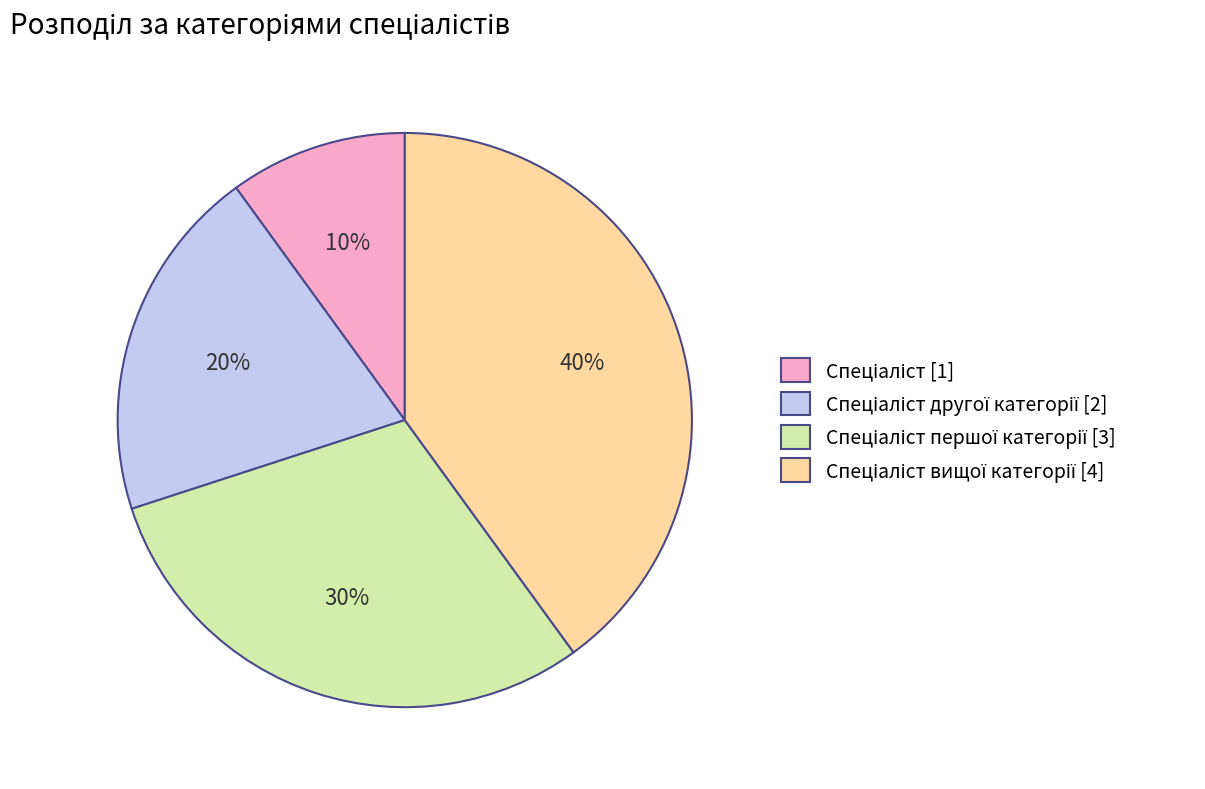

To the nearest percent, what is the difference between the largest and smallest slice percentages?

30%